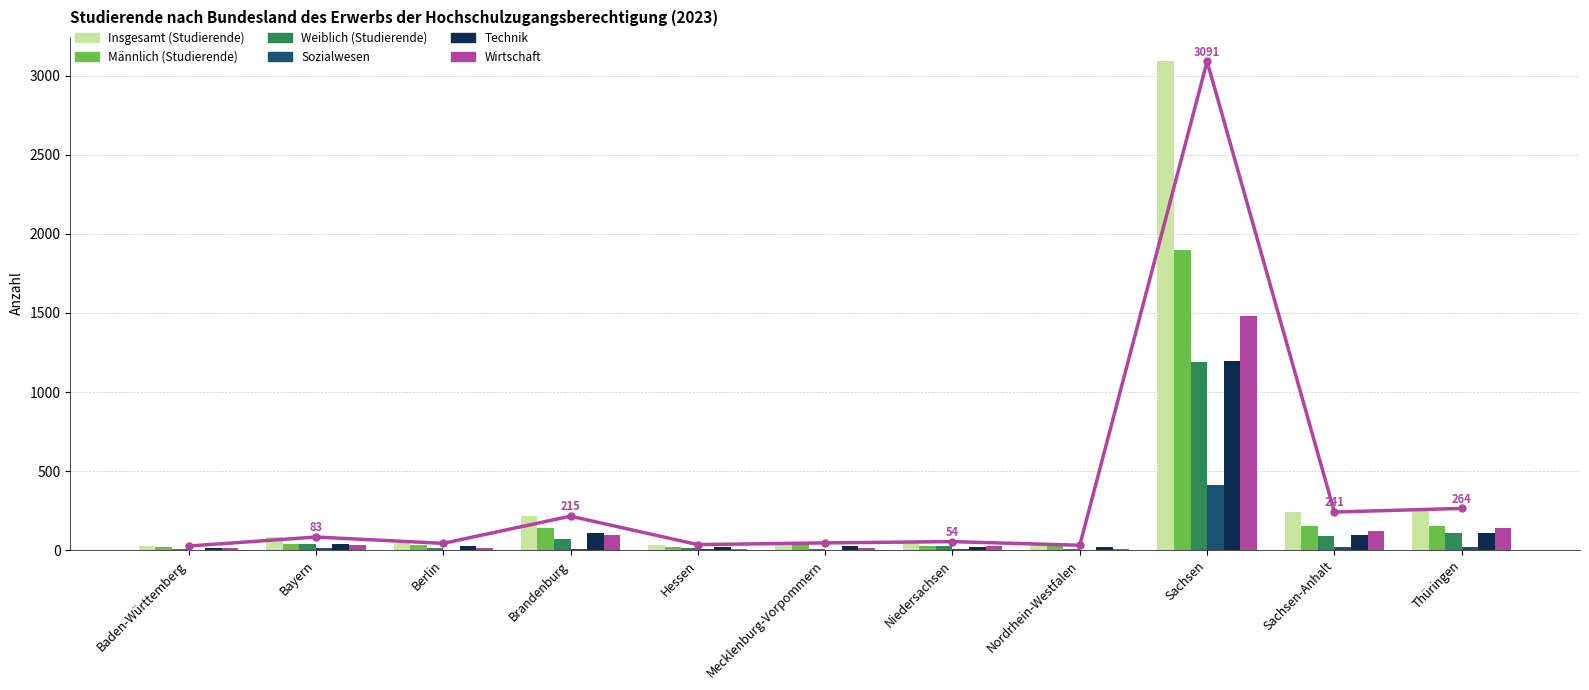

Between Sachsen and Nordrhein-Westfalen, which is larger?

Sachsen